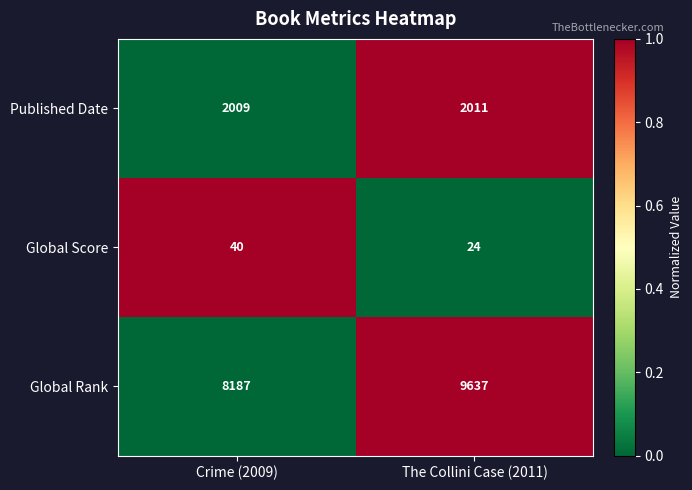

At which category is the sum across all series the highest?

The Collini Case (2011)